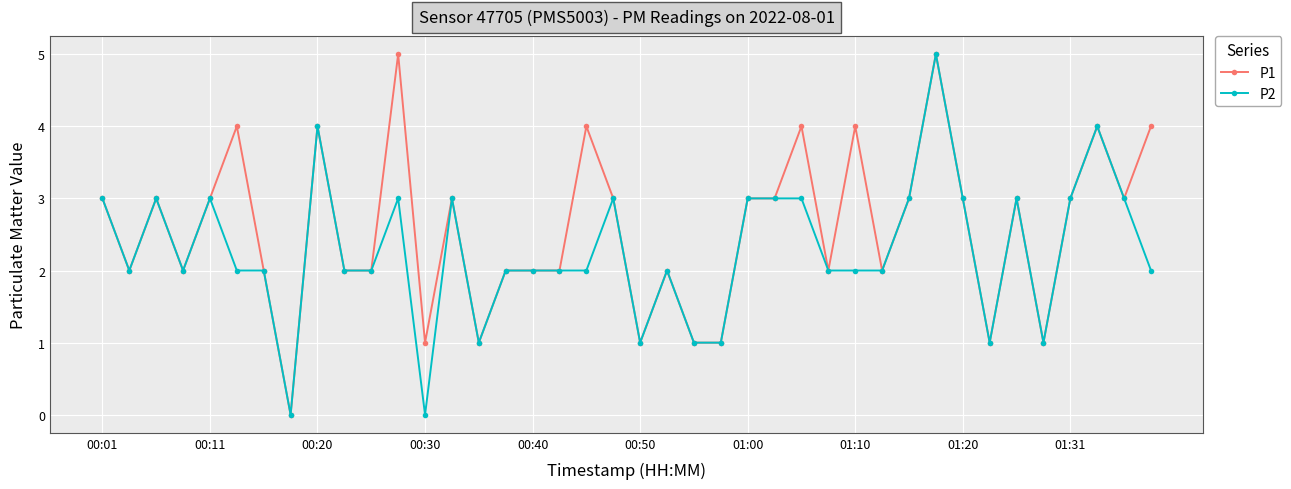

Which series has the largest total across all categories?

P1